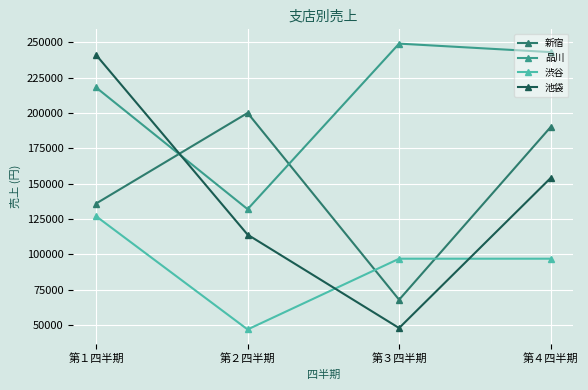

Which series ends up on top after the final intersection of 品川 and 新宿?

品川